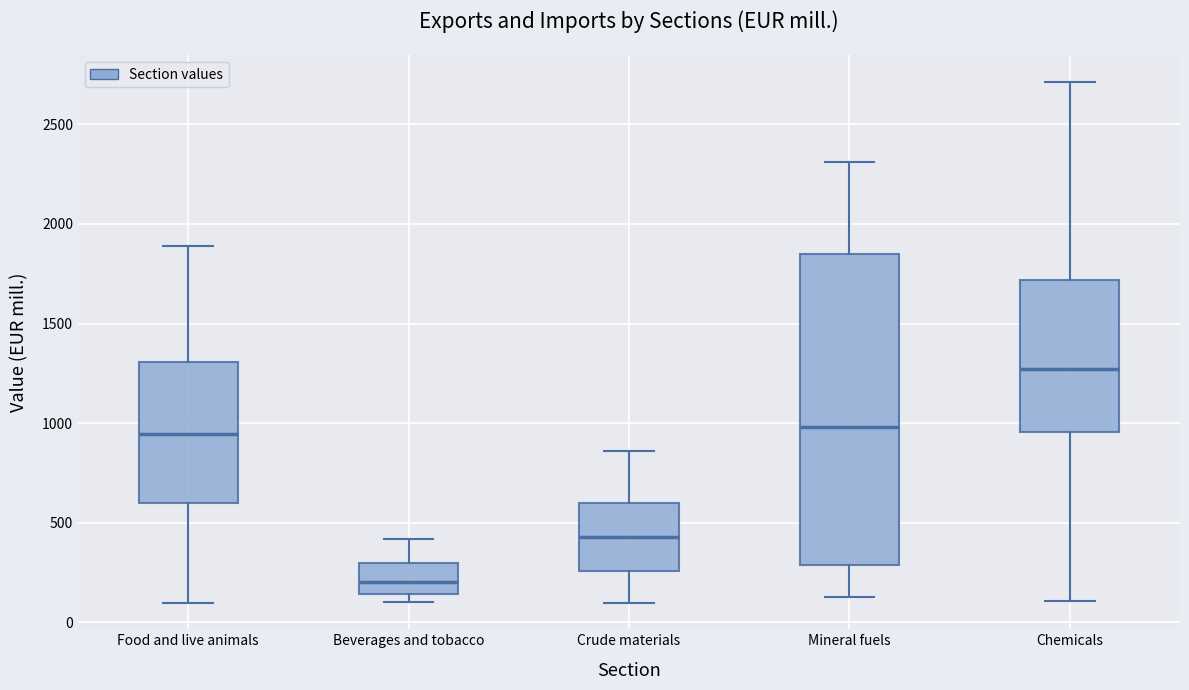

Reading left to right, transcribe this box plot: for each box, give where its median line is, the range the box spans, and where its two whiskers end, as read against the y-axis. The values are not printed on the chart, so give them approximately, as read against the axis.

Food and live animals: median 950, box 600 to 1300, whiskers 100 to 1900
Beverages and tobacco: median 200, box 150 to 300, whiskers 100 to 400
Crude materials: median 450, box 250 to 600, whiskers 100 to 850
Mineral fuels: median 1000, box 300 to 1850, whiskers 150 to 2300
Chemicals: median 1250, box 950 to 1700, whiskers 100 to 2700